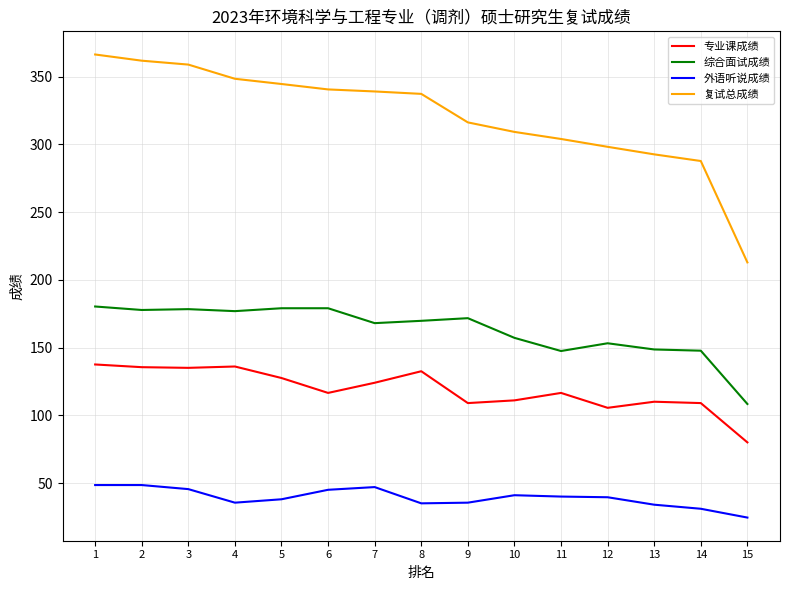

Which category has the lowest value in the 复试总成绩 series?

15